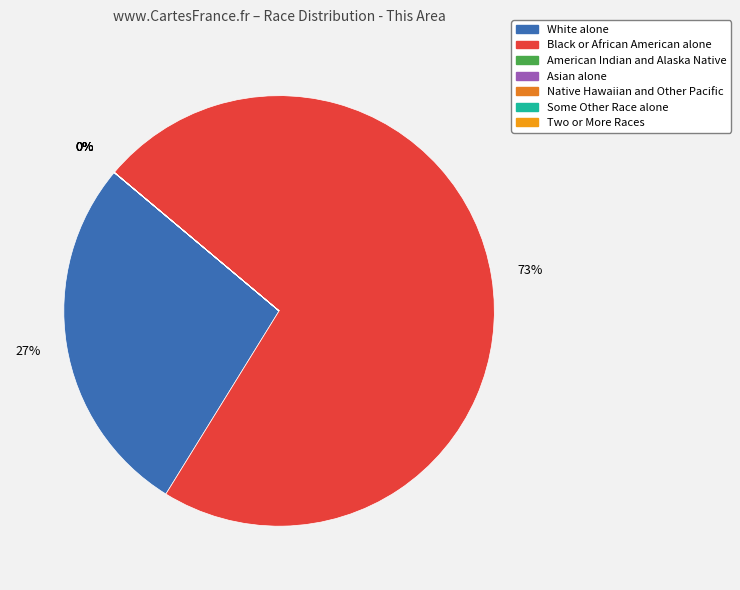

How many slices are in this pie chart?

7